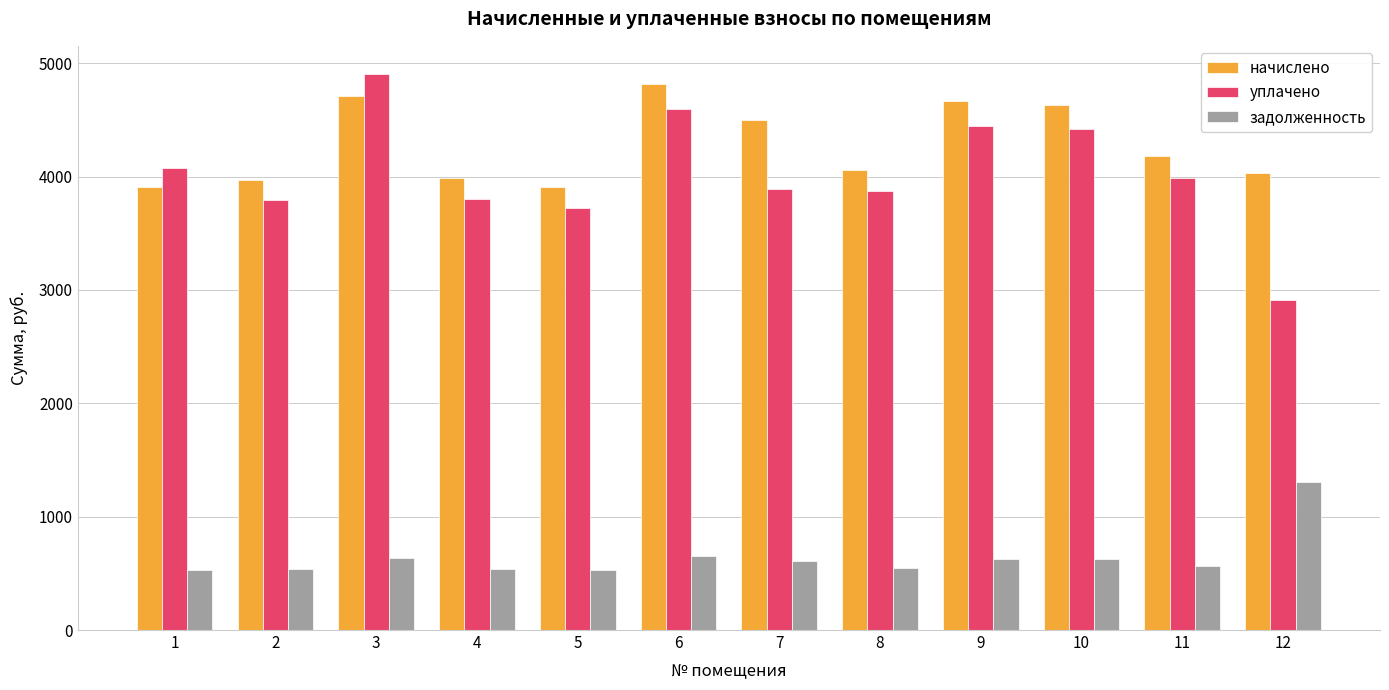

Is the value of уплачено at 10 greater than the value of начислено at 8?

Yes